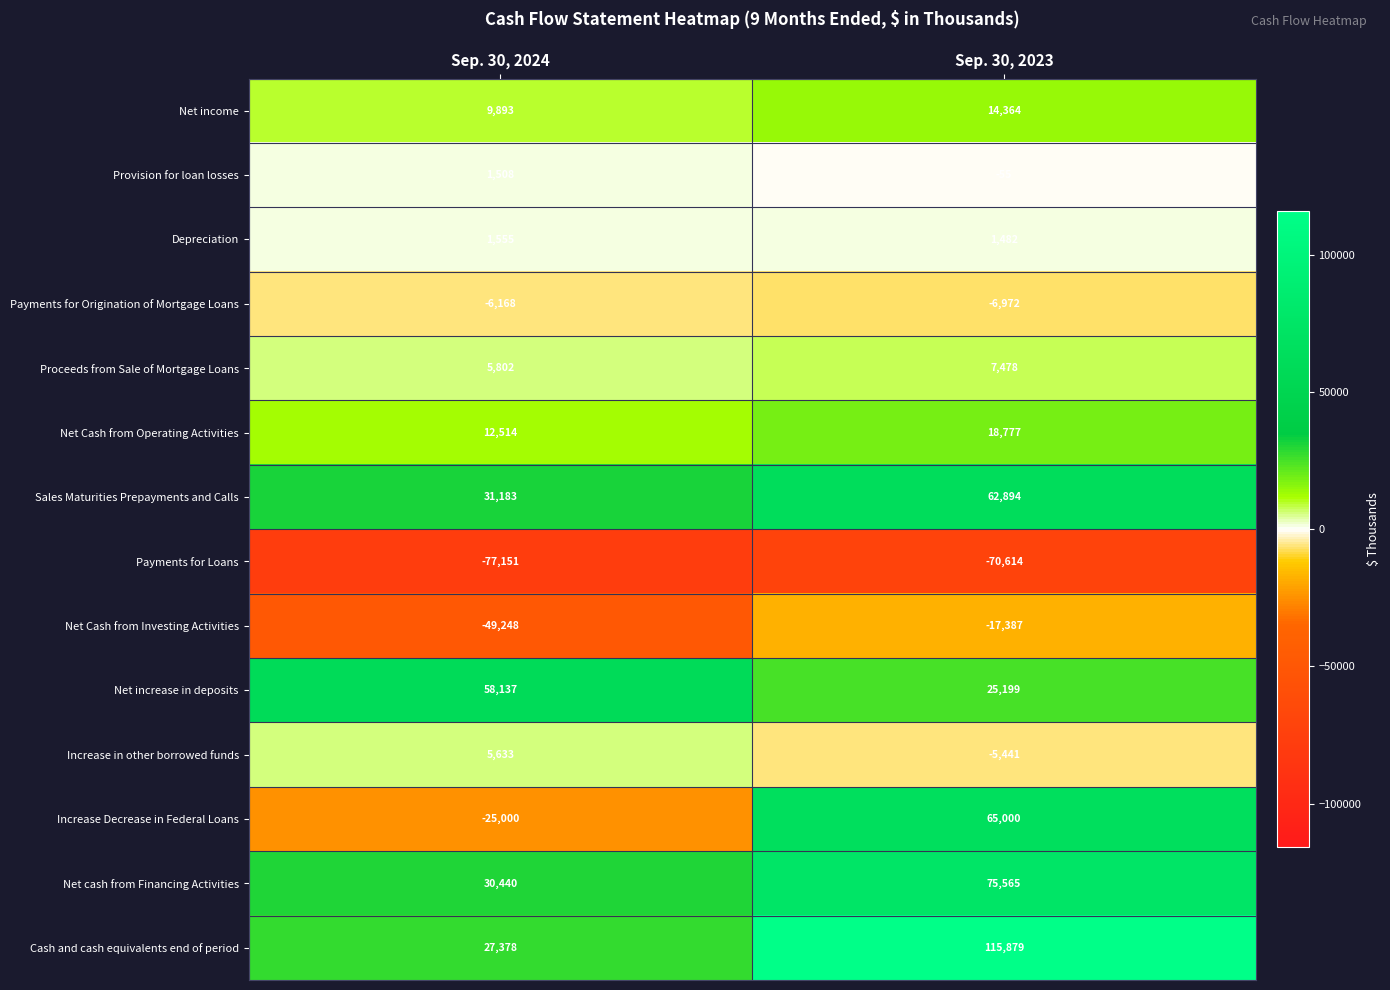

Which series has the largest total across all categories?

Cash and cash equivalents end of period